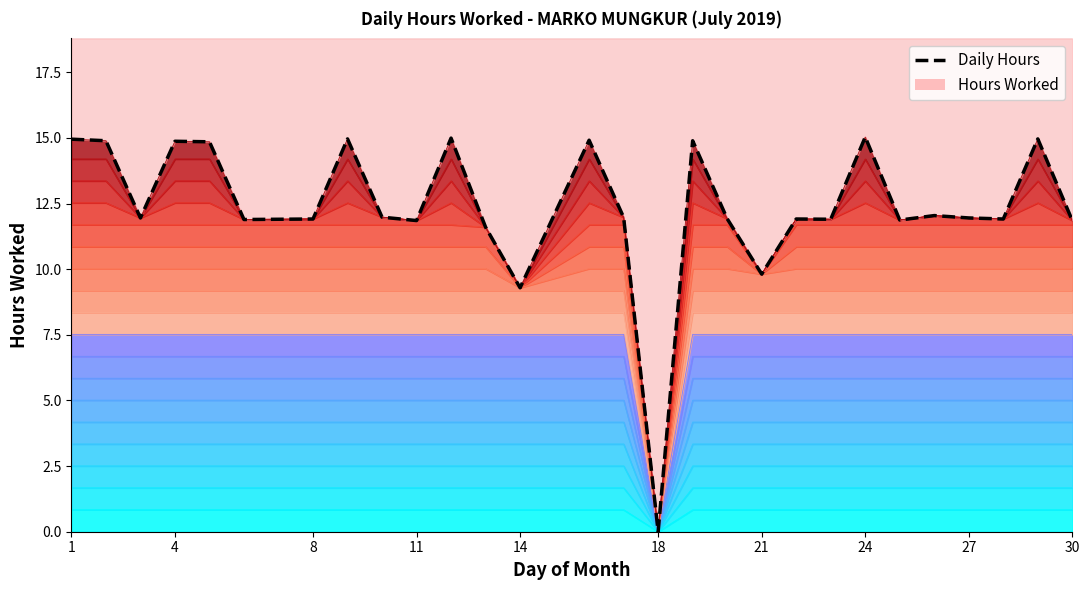

How many data points are less than 11?

3